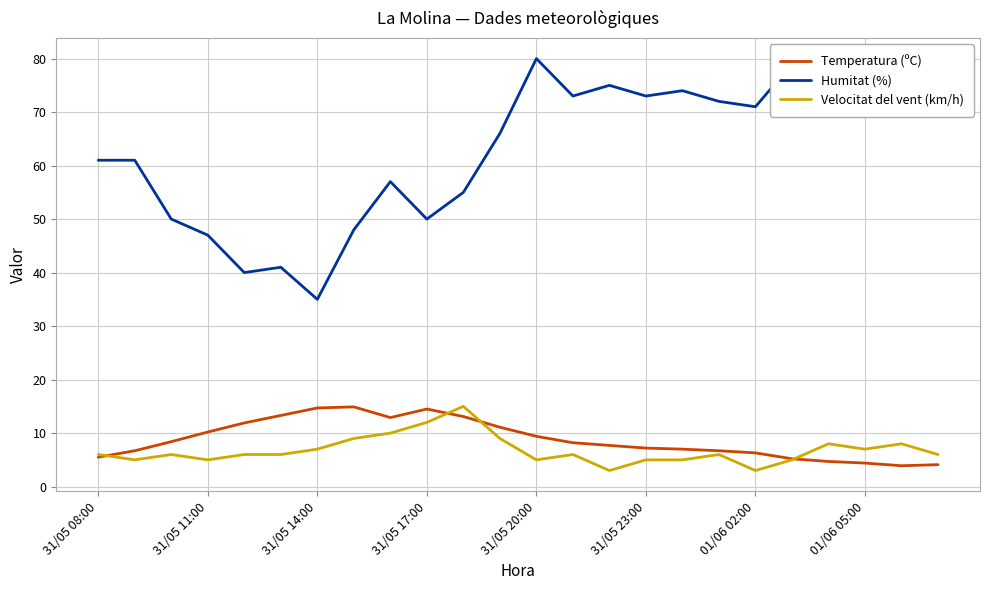

Which series has the largest total across all categories?

Humitat (%)